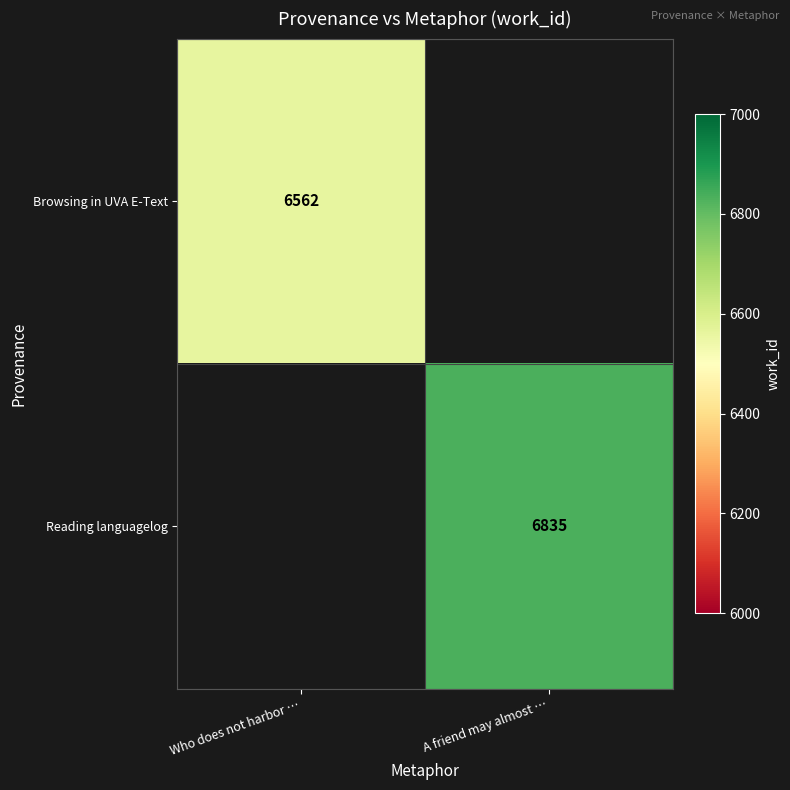

How many series are shown in this chart?

2